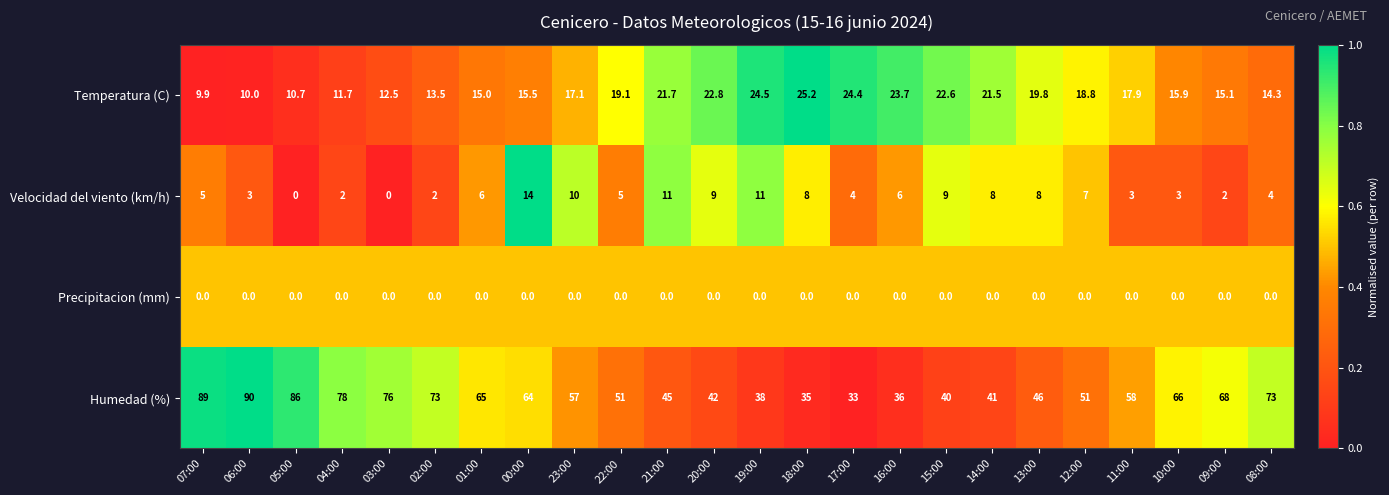

Between 06:00 and 18:00, which series saw the biggest shift?

Humedad (%)